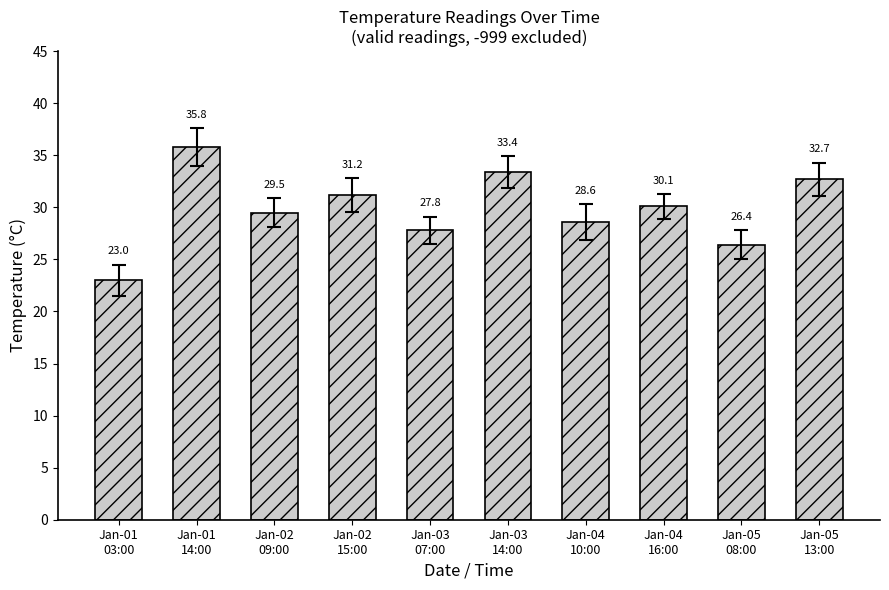

Reading left to right, list all the values displayed in this chart.

23.0	35.8	29.5	31.2	27.8	33.4	28.6	30.1	26.4	32.7